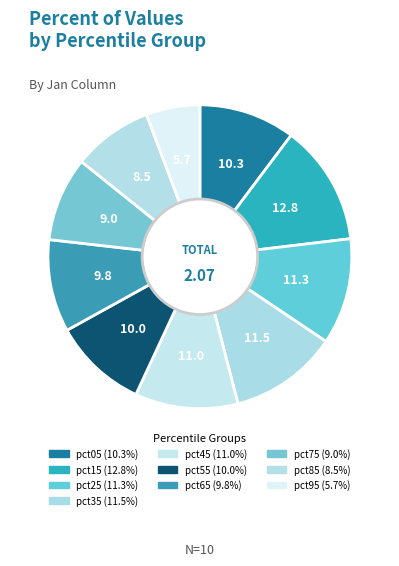

How many slices are in this pie chart?

10